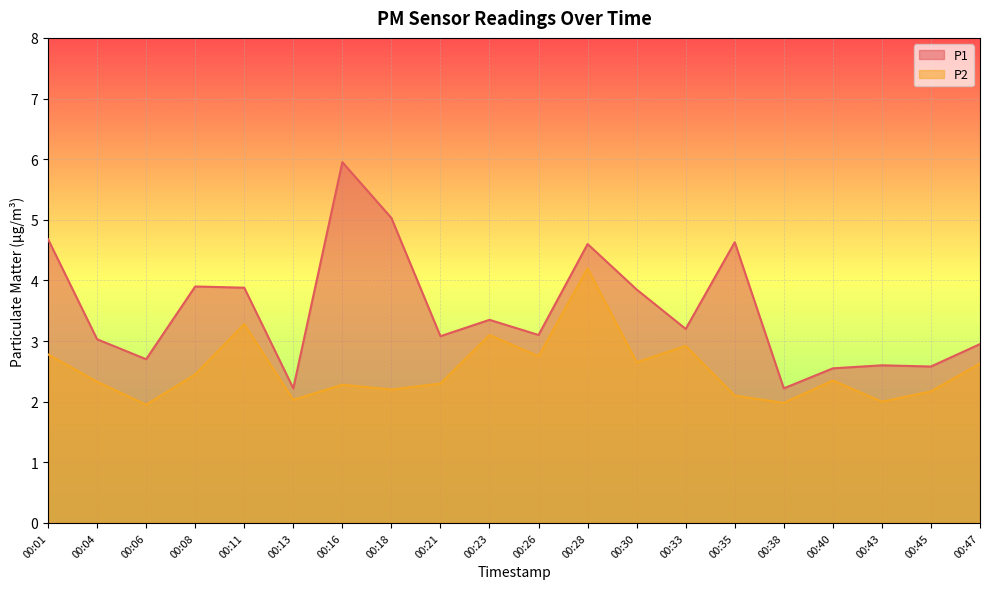

At which category does P2 reach its first local peak?

00:11